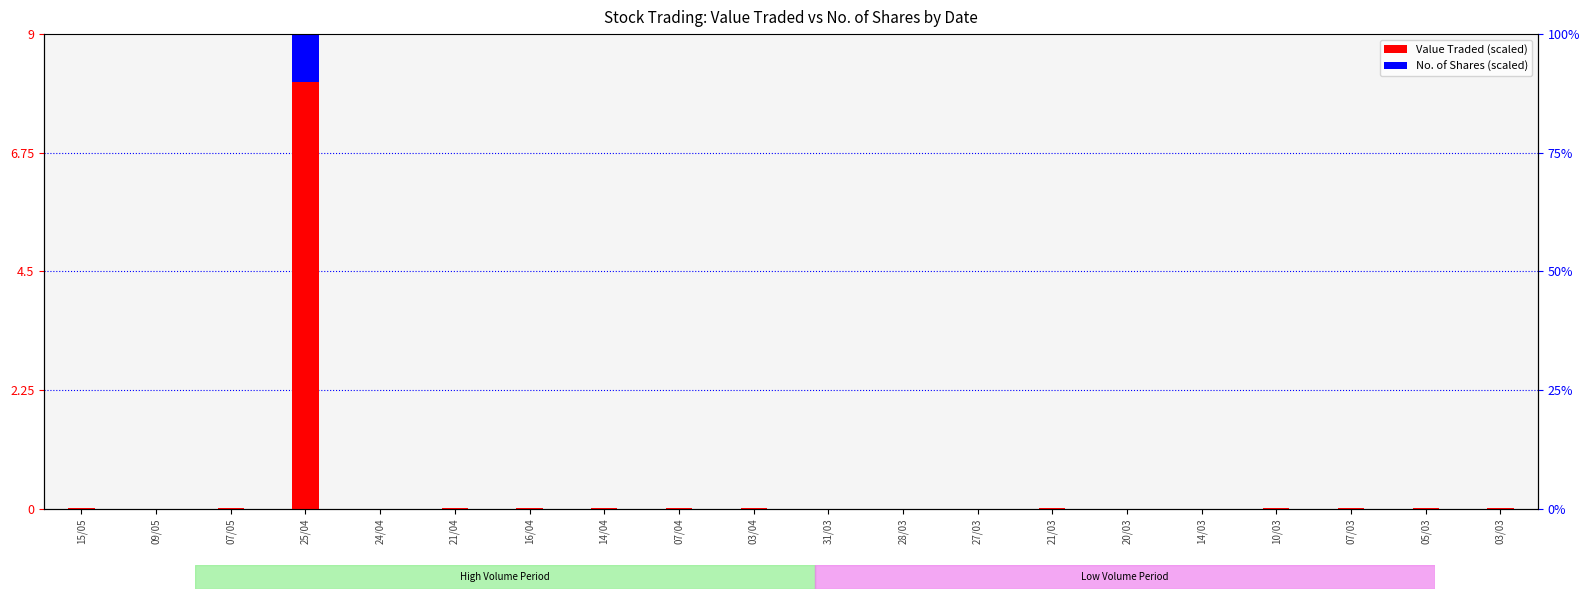

Reading right to left, list all the values displayed in this chart.

Value Traded (scaled): 03/03=0.0	05/03=0.0	07/03=0.0	10/03=0.0	14/03=0.0	20/03=0.0	21/03=0.0	27/03=0.0	28/03=0.0	31/03=0.0	03/04=0.0	07/04=0.0	14/04=0.0	16/04=0.0	21/04=0.0	24/04=0.0	25/04=9.0	07/05=0.0	09/05=0.0	15/05=0.0
No. of Shares (scaled): 03/03=0.0	05/03=0.0	07/03=0.0	10/03=0.0	14/03=0.0	20/03=0.0	21/03=0.0	27/03=0.0	28/03=0.0	31/03=0.0	03/04=0.0	07/04=0.0	14/04=0.0	16/04=0.0	21/04=0.0	24/04=0.0	25/04=0.9	07/05=0.0	09/05=0.0	15/05=0.0